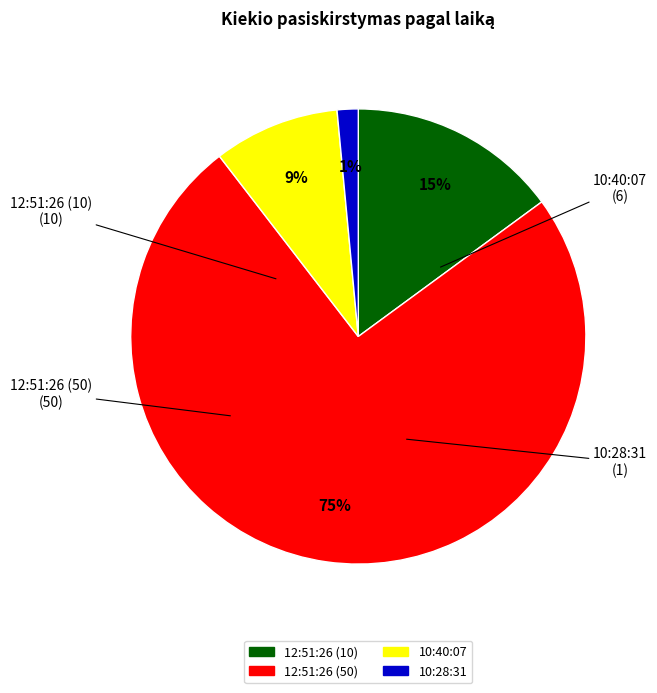

To the nearest percent, what is the combined percentage of 12:51:26 (50) and 10:28:31?

76%